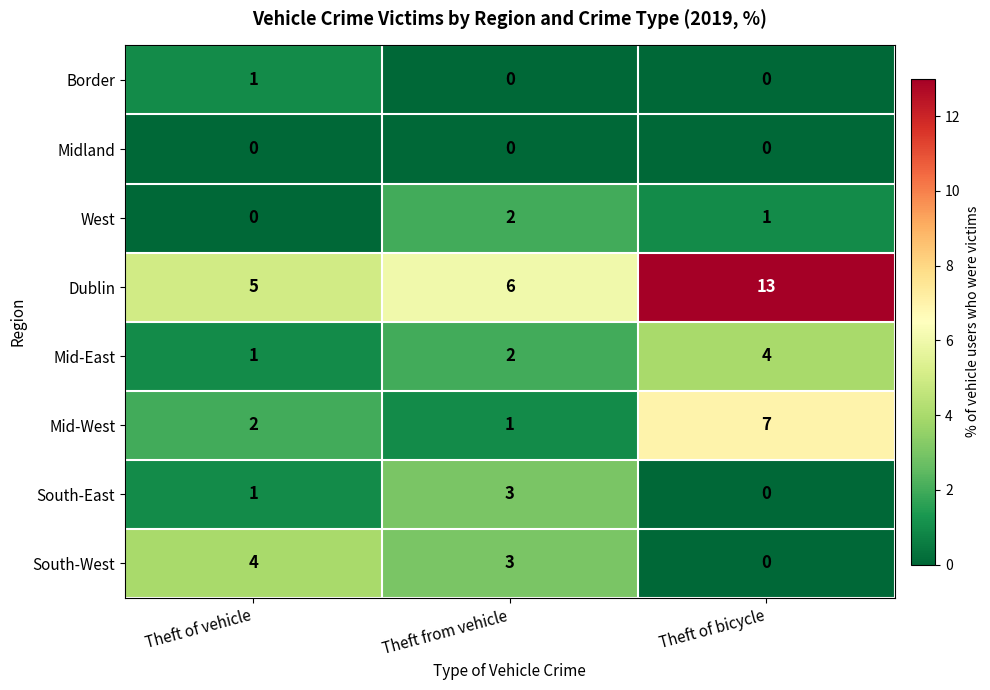

Is it true that Border equals 2 at Theft of vehicle?

False